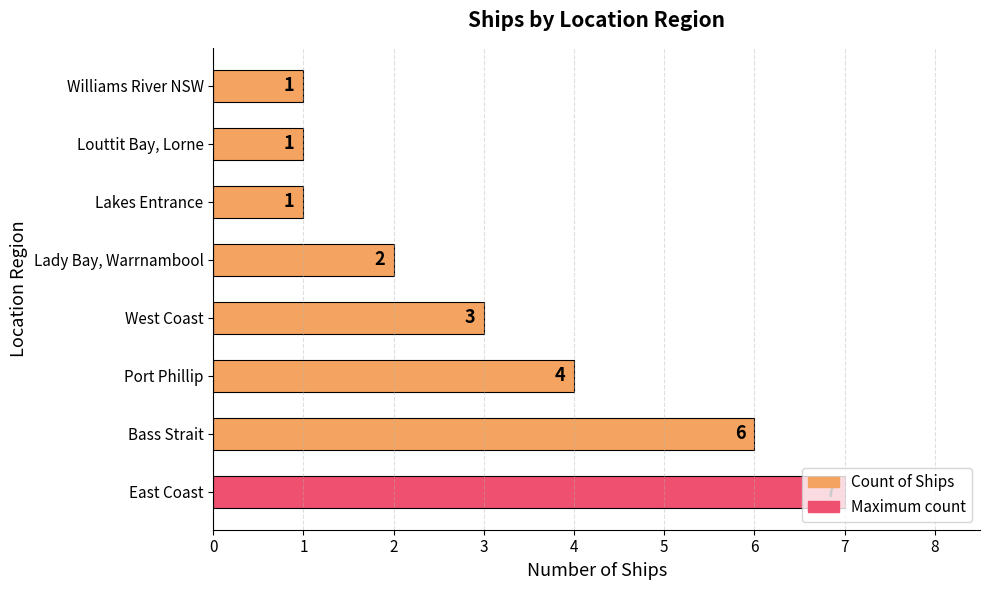

What value does the data have at Port Phillip?

4